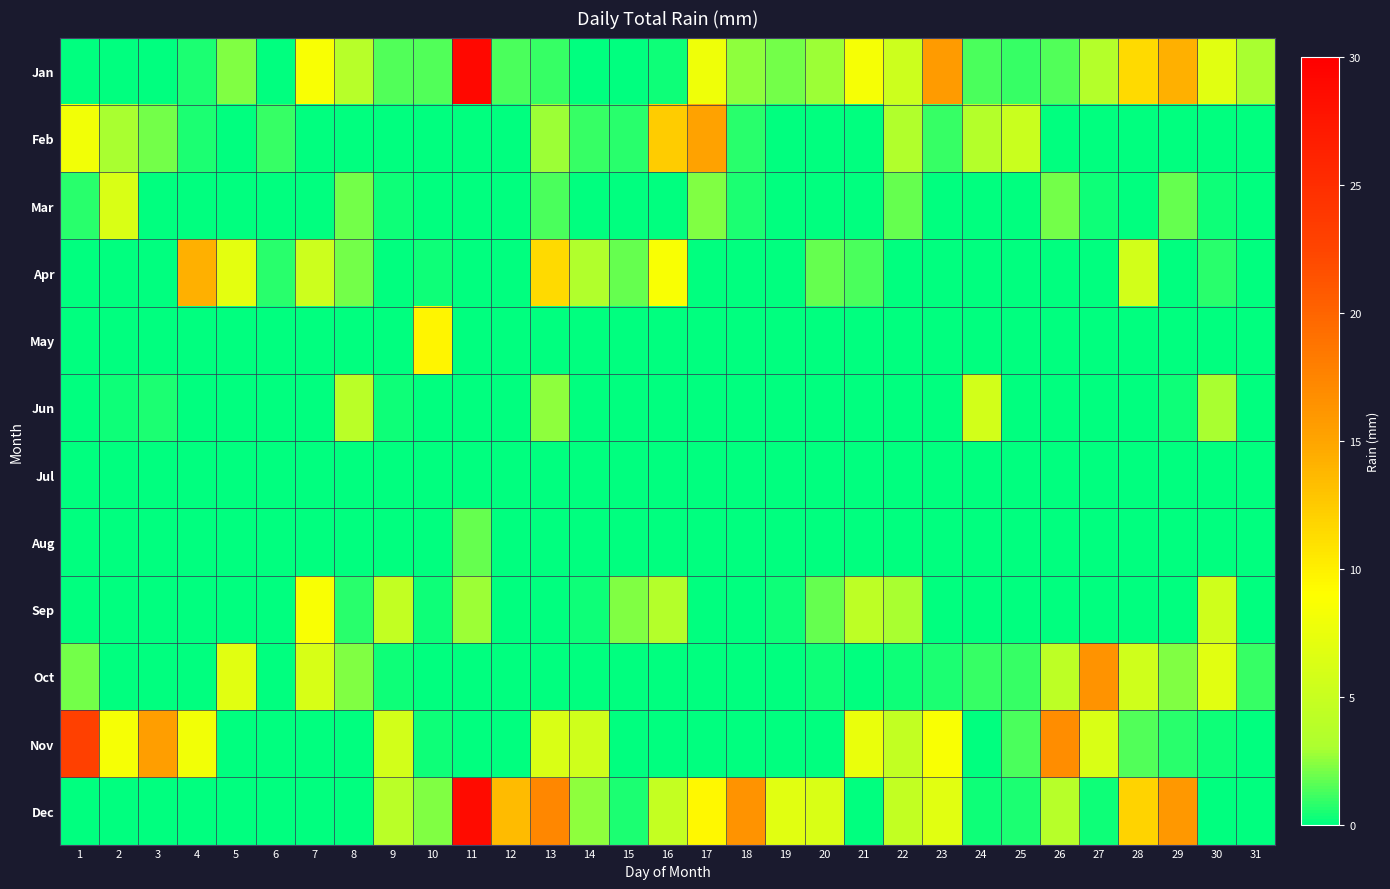

At which category is the sum across all series the highest?

11